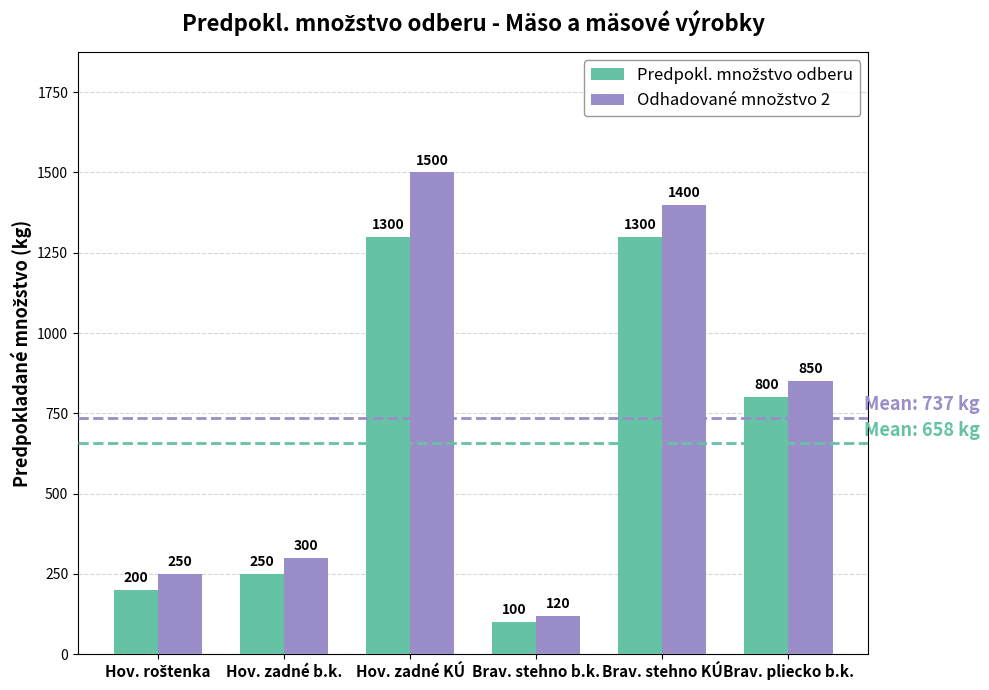

Which category has the lowest value across all series?

Brav. stehno b.k.